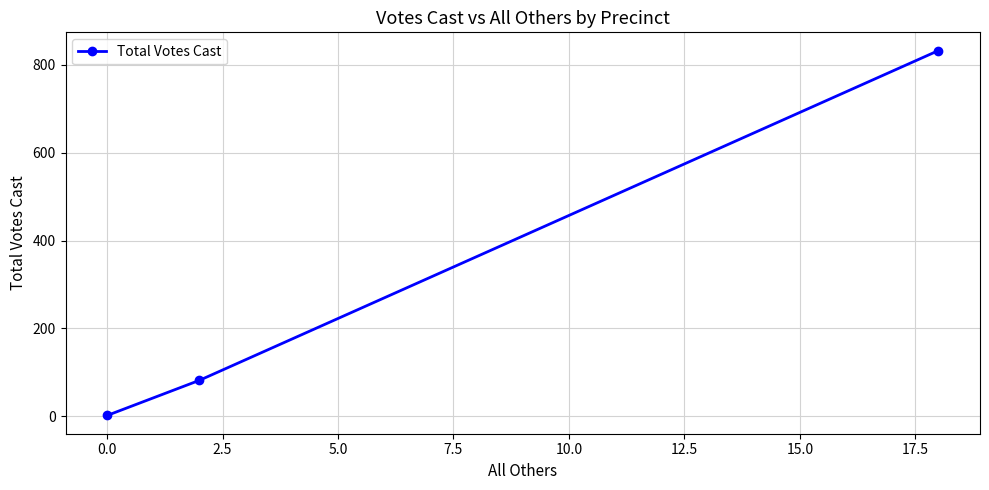

What is the difference between the maximum and second lowest values?

750